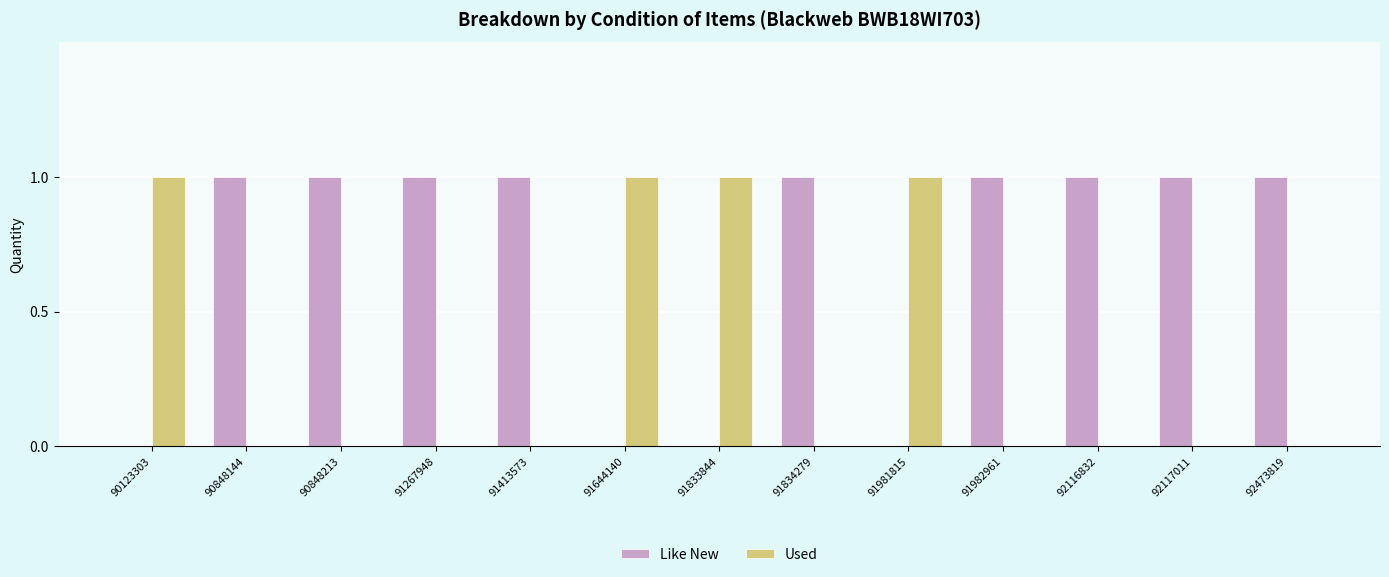

Is it true that Like New equals 2 at 91982961?

False